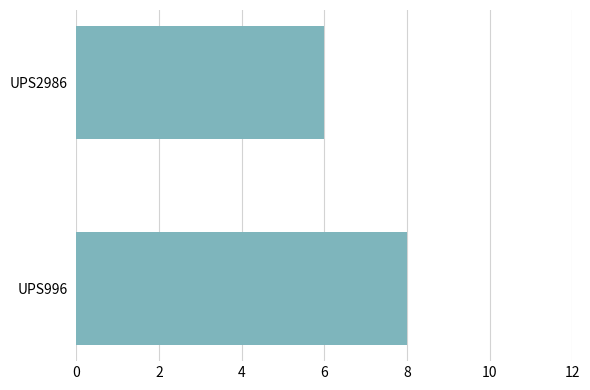

The chart shows a value of 8 at UPS996. True or false?

True